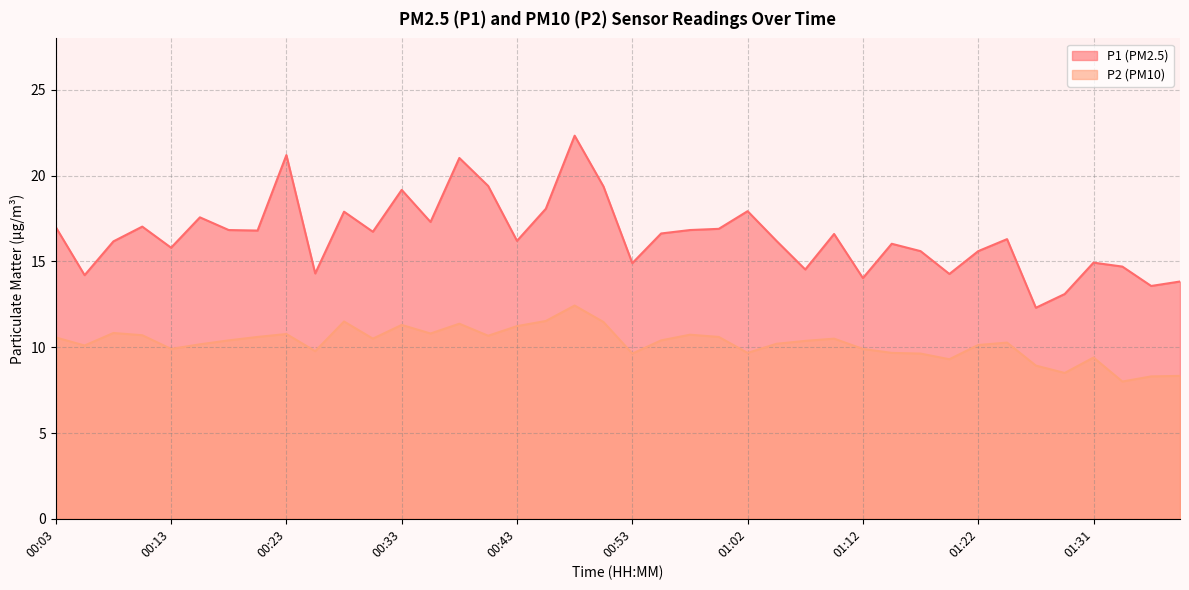

Where does the P2 series first go above 10?

00:03